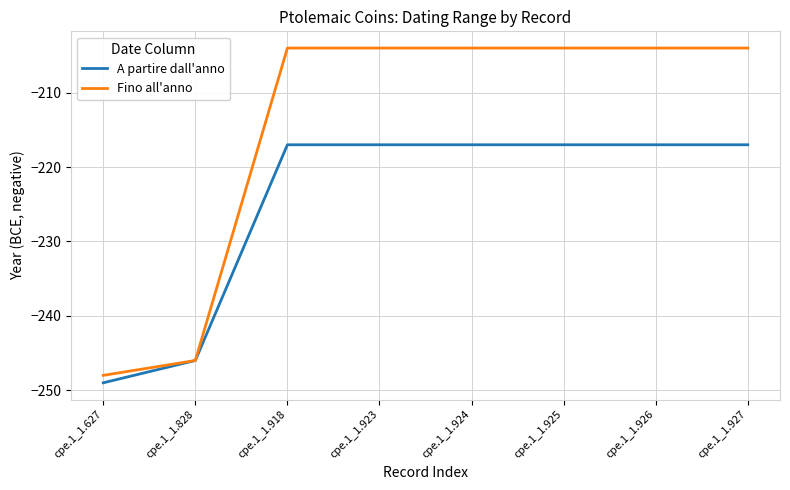

At cpe.1_1.923, list the series in order from smallest to largest.

A partire dall'anno, Fino all'anno